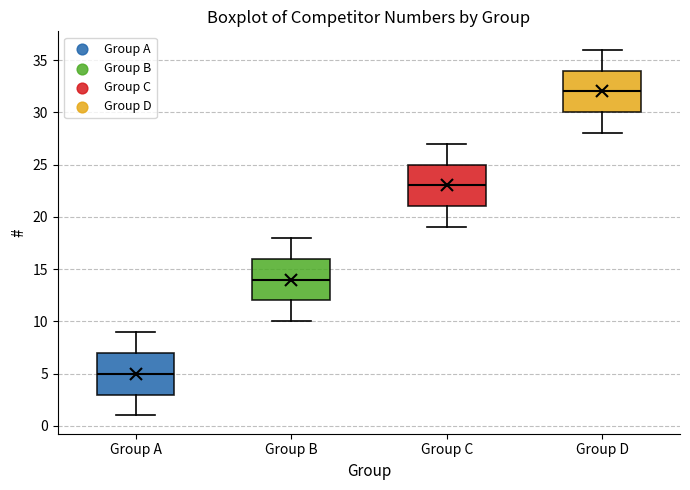

Where is the upper edge of the box for Group D on the y-axis? The values are not printed on the chart, so give them approximately, as read against the axis.

34